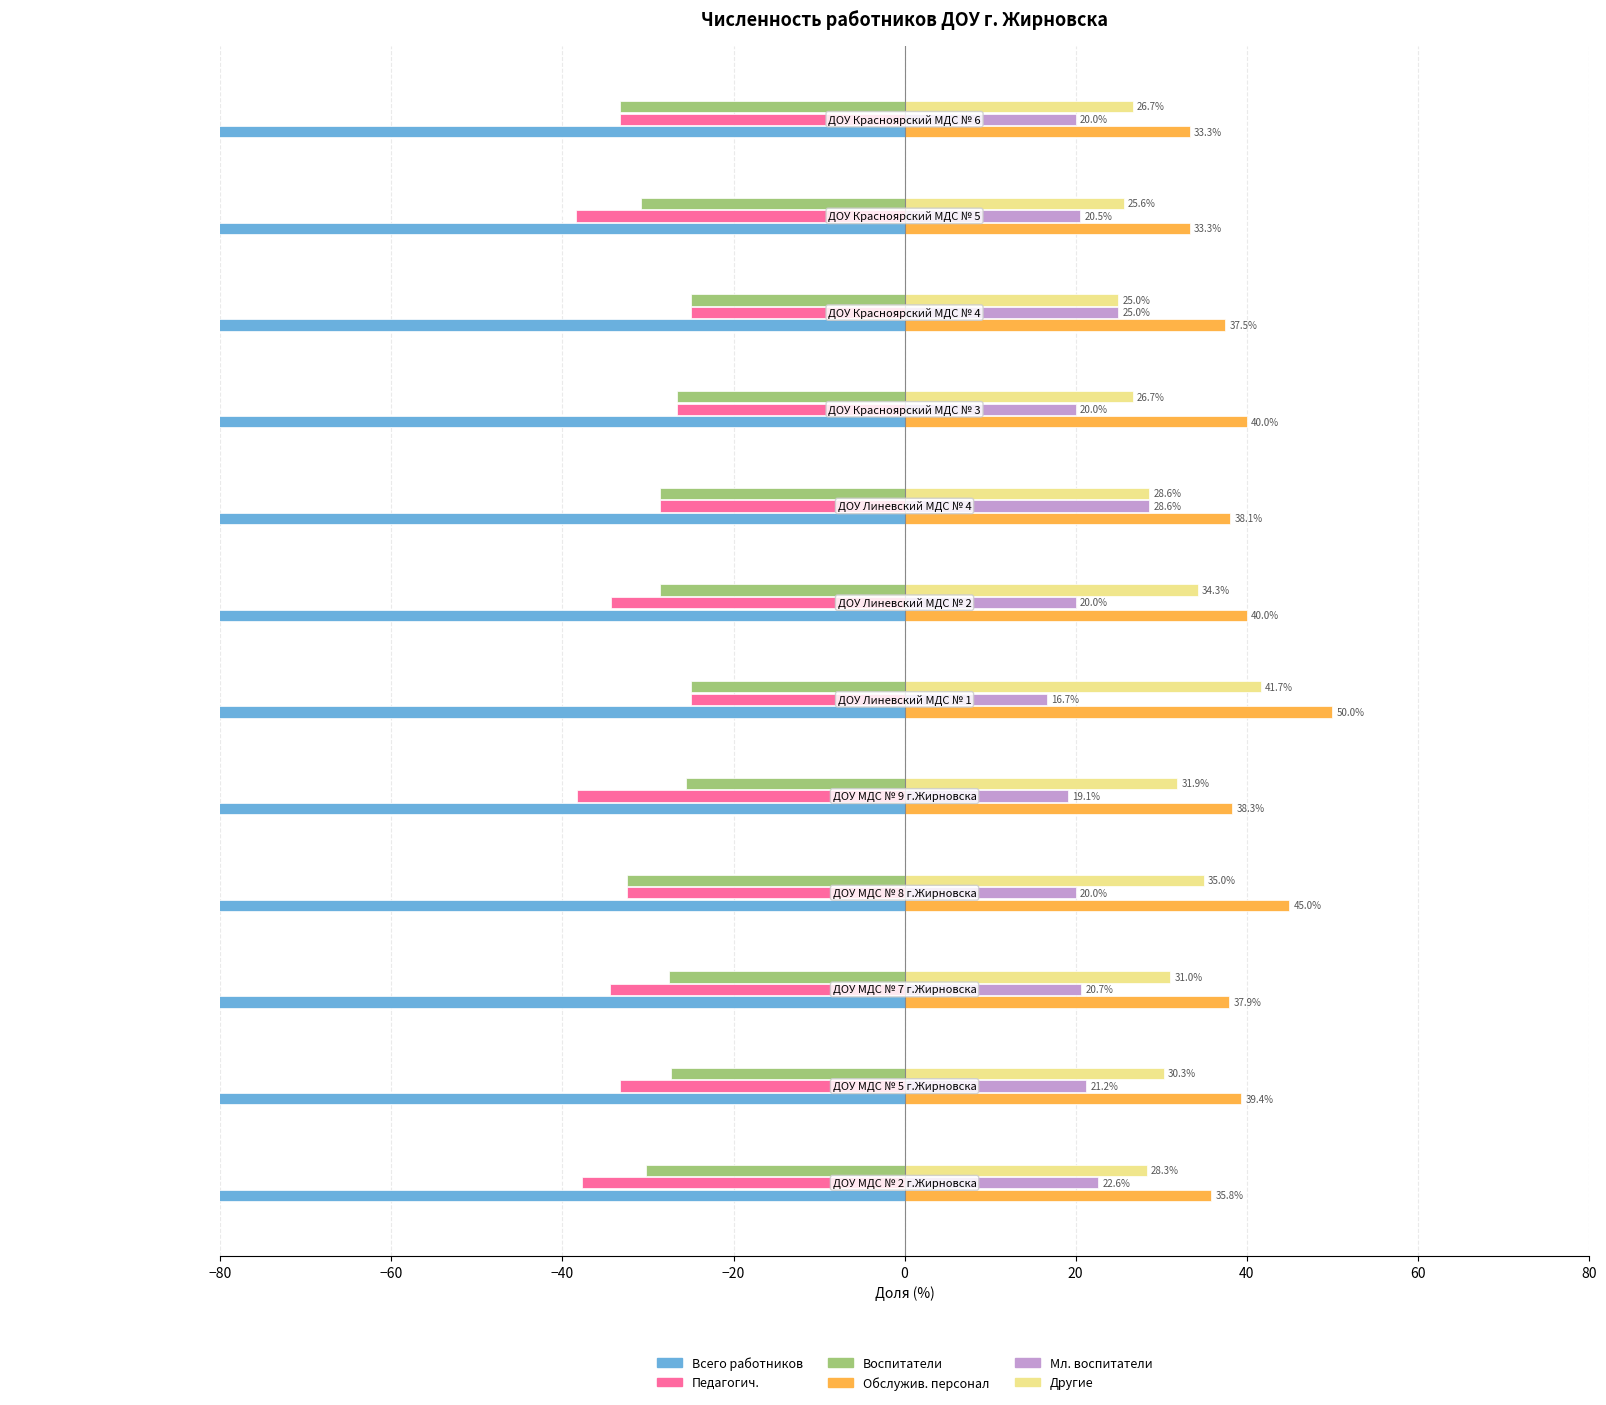

Does the chart contain any negative values?

Yes